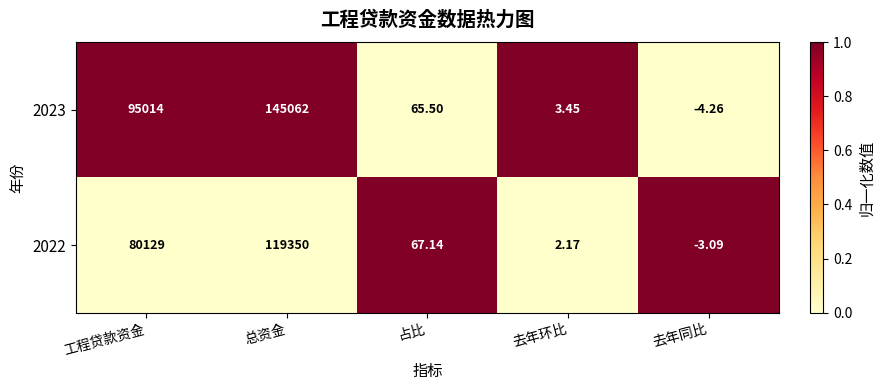

List the labels in order of 2022 value, largest first.

总资金, 工程贷款资金, 占比, 去年环比, 去年同比